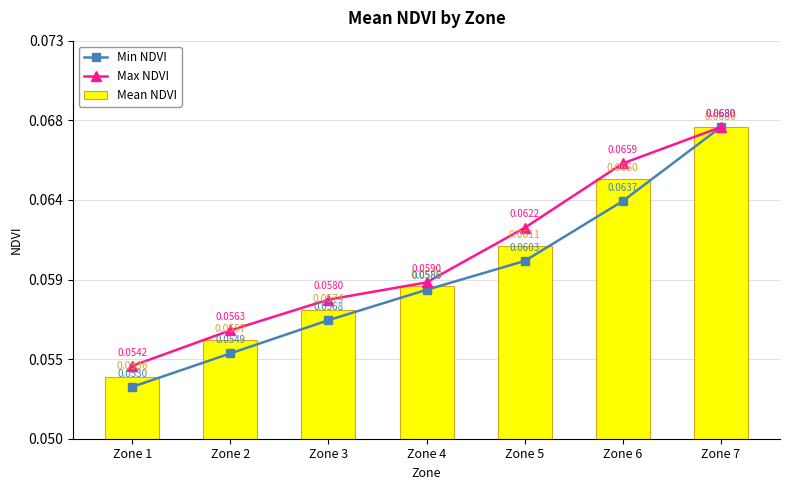

The value of Min NDVI at Zone 2 is 0.1. True or false?

False